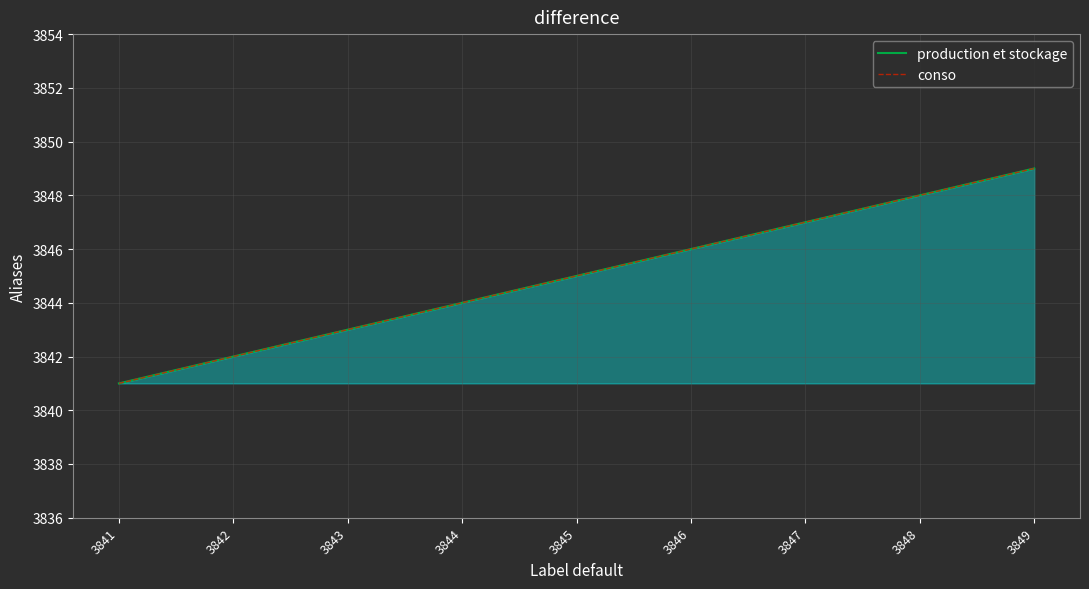

True or false: production et stockage and conso cross at least once.

False